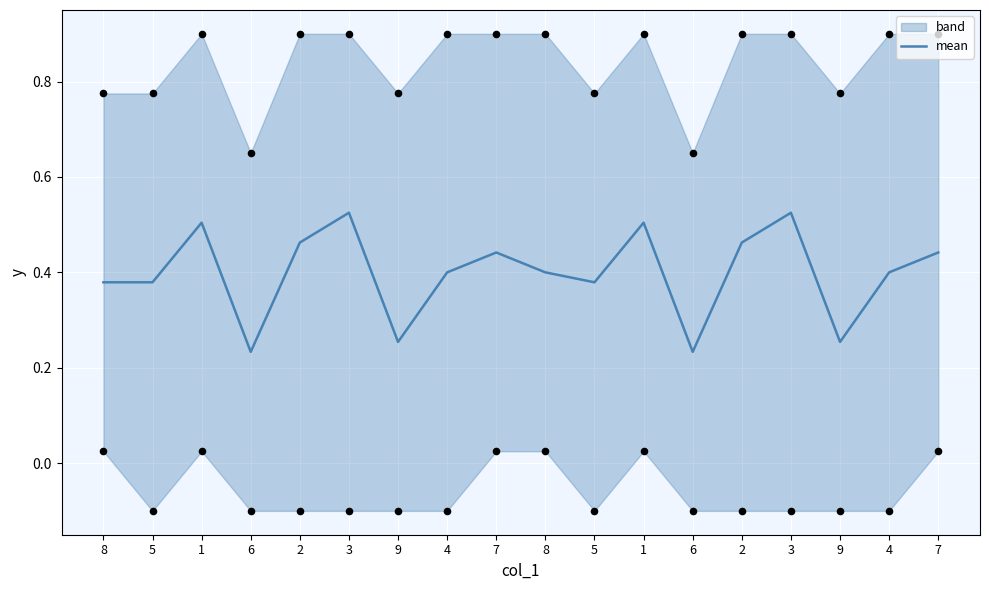

What is the change in value from 2 to 5?

-0.1